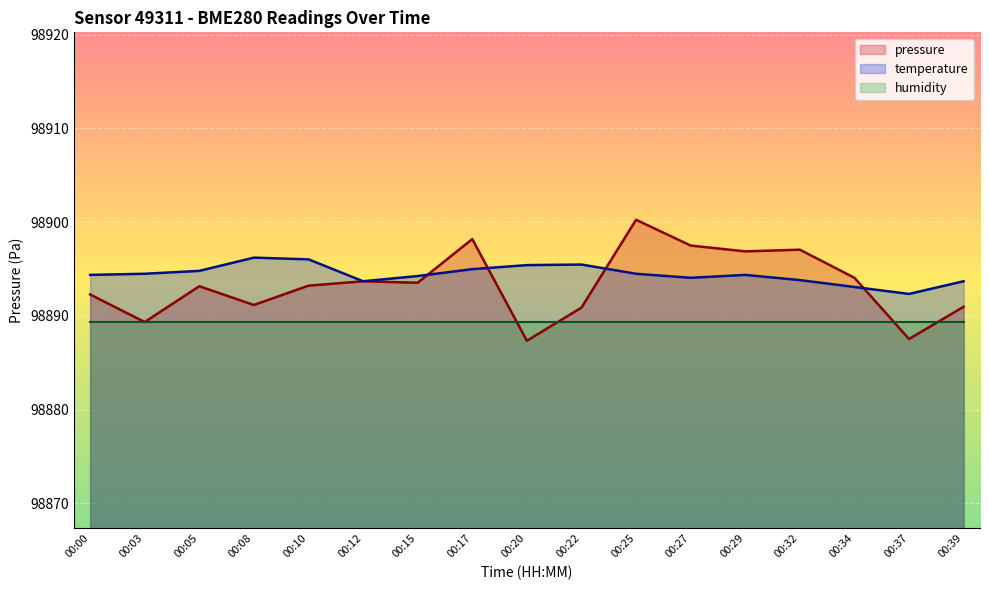

List the labels in order of pressure value, smallest first.

00:20, 00:37, 00:03, 00:22, 00:39, 00:08, 00:00, 00:05, 00:10, 00:15, 00:12, 00:34, 00:29, 00:32, 00:27, 00:17, 00:25